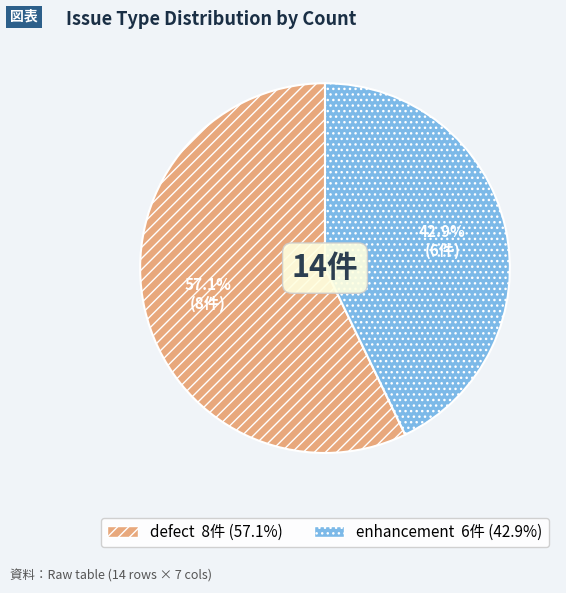

Rank the categories by value from highest to lowest.

defect, enhancement